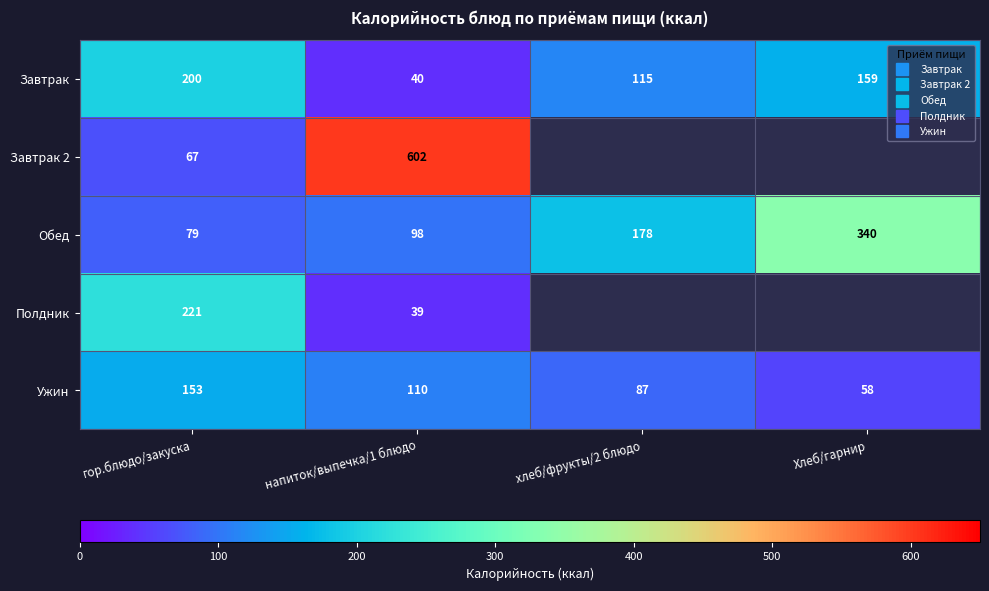

Which series has the largest total across all categories?

Обед